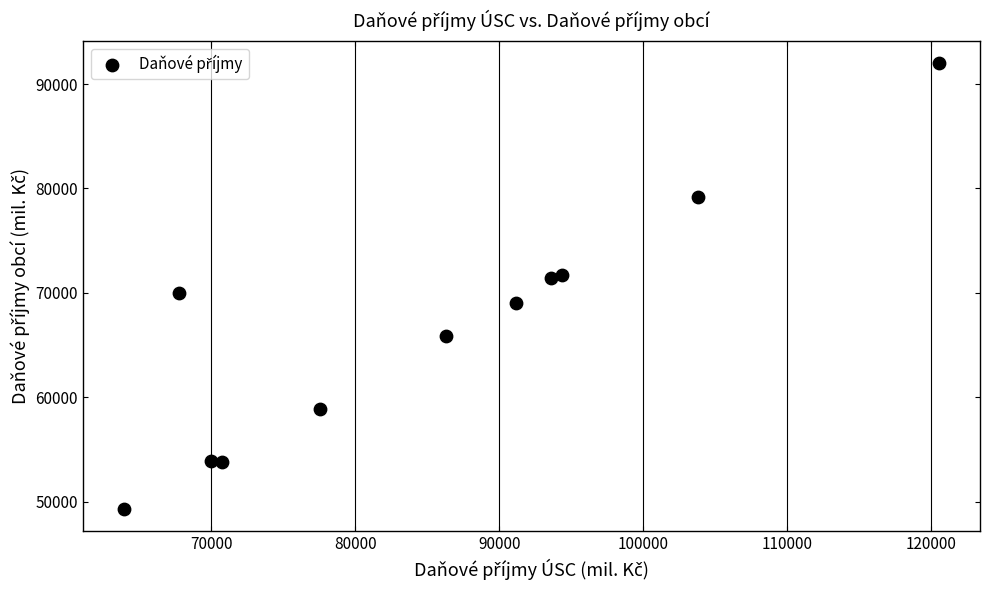

What is the average X value?

85430.4